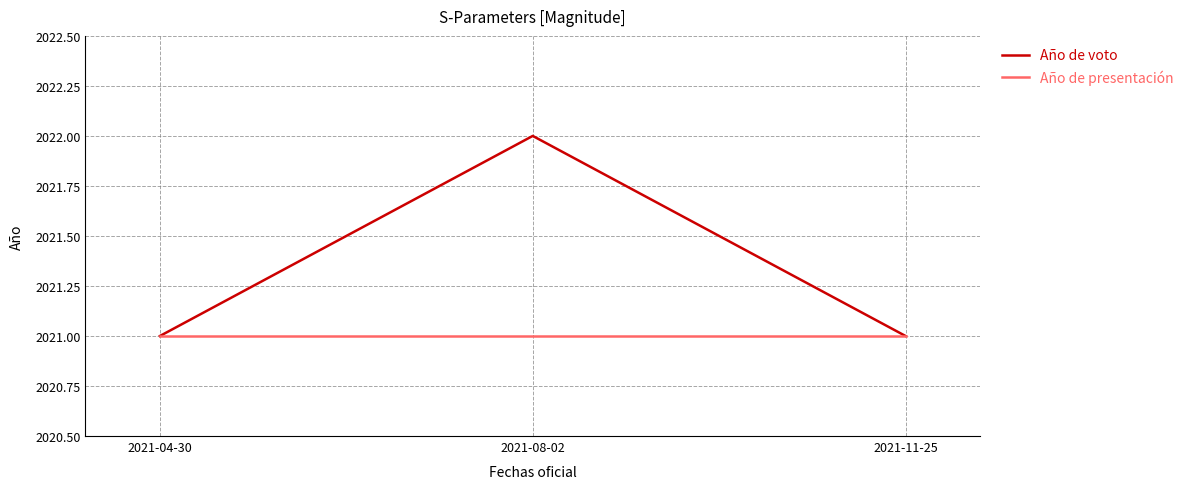

List the series in order of their peak value, highest first.

Año de voto, Año de presentación